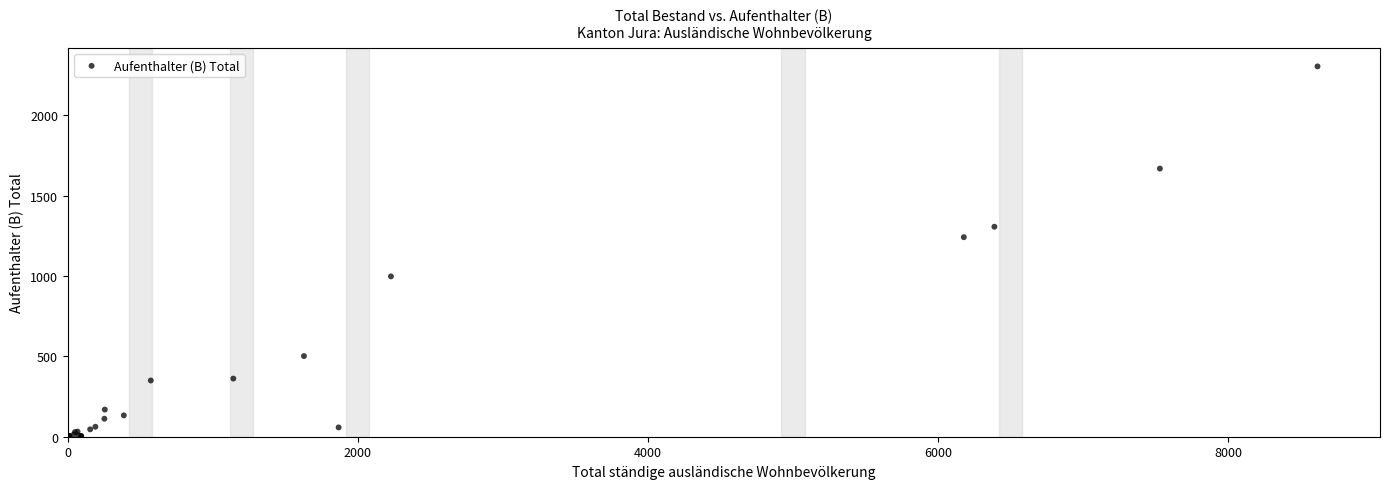

What Y value in the scatter plot is closest to 1152?

1242